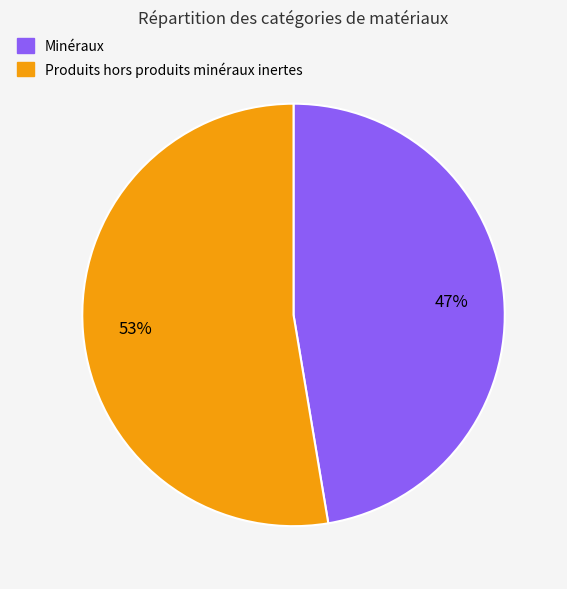

Is Produits hors produits minéraux inertes the majority of the pie?

Yes